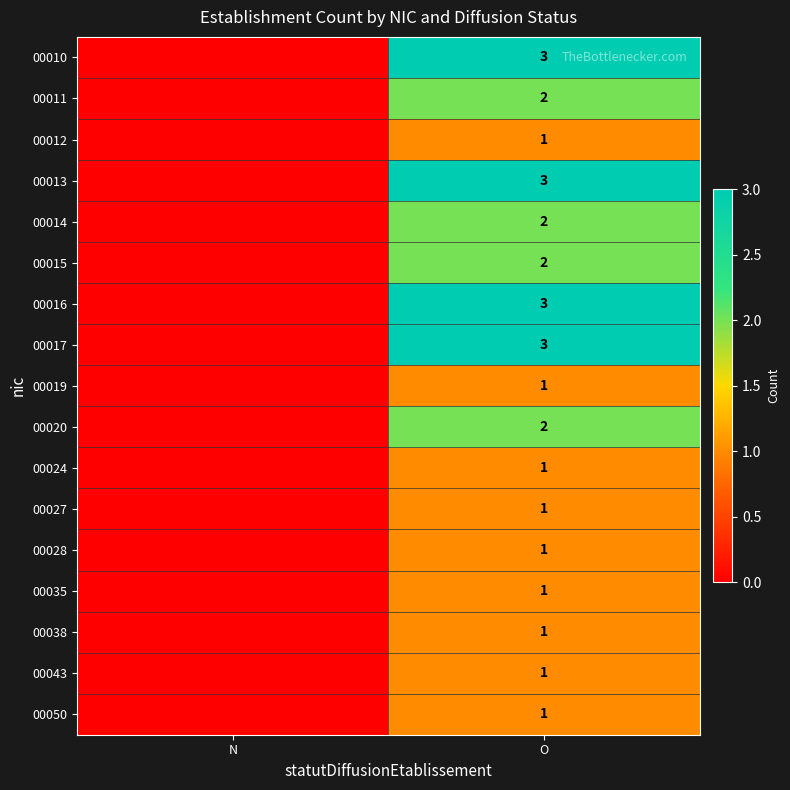

The value of 00010 at O is 4. True or false?

False